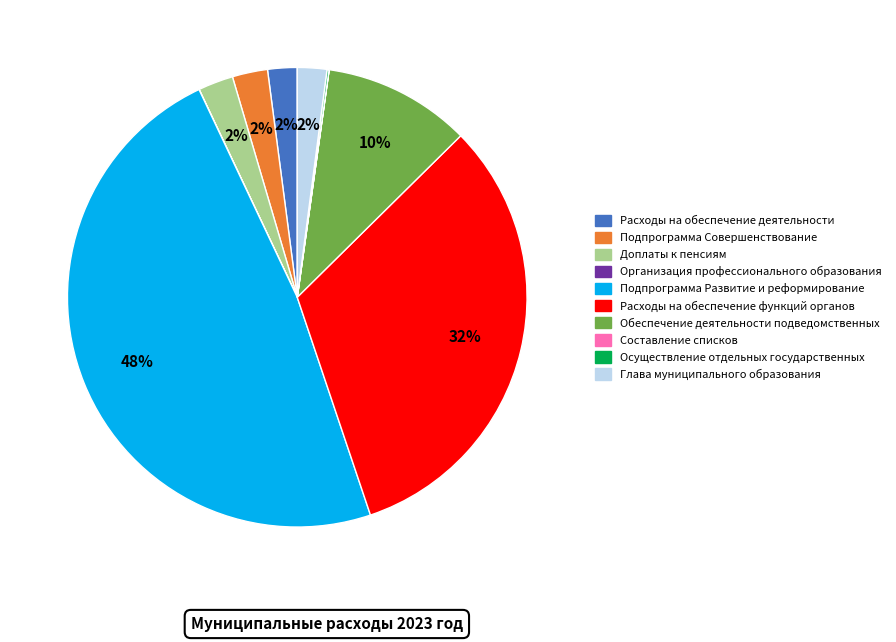

Between Обеспечение деятельности подведомственных and Расходы на обеспечение функций органов, which is larger?

Расходы на обеспечение функций органов